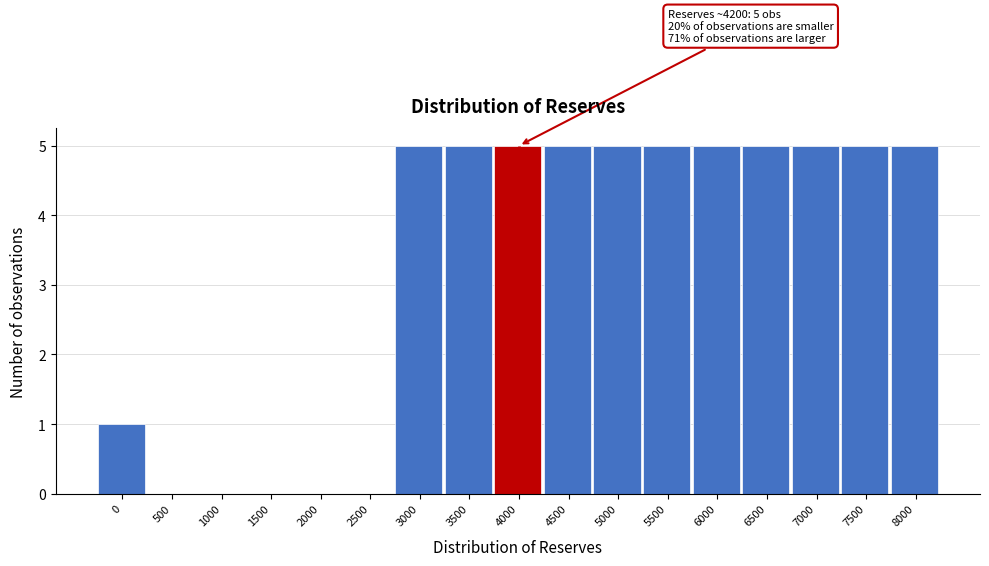

Reading left to right, extract all data points from this chart.

0=1	500=0	1000=0	1500=0	2000=0	2500=0	3000=5	3500=5	4000=5	4500=5	5000=5	5500=5	6000=5	6500=5	7000=5	7500=5	8000=5